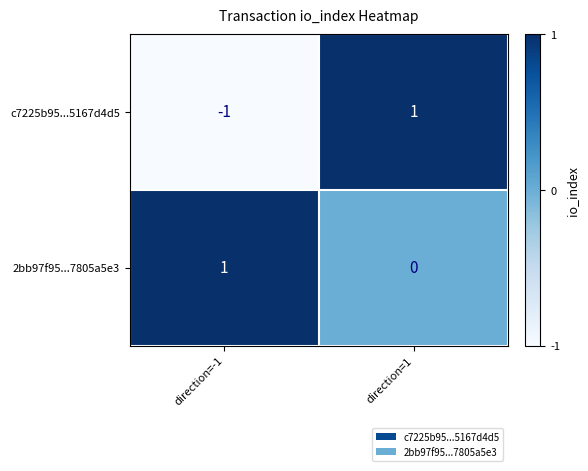

Reading left to right, list all the values displayed in this chart.

c7225b95...5167d4d5: direction=-1=-1	direction=1=1
2bb97f95...7805a5e3: direction=-1=1	direction=1=0